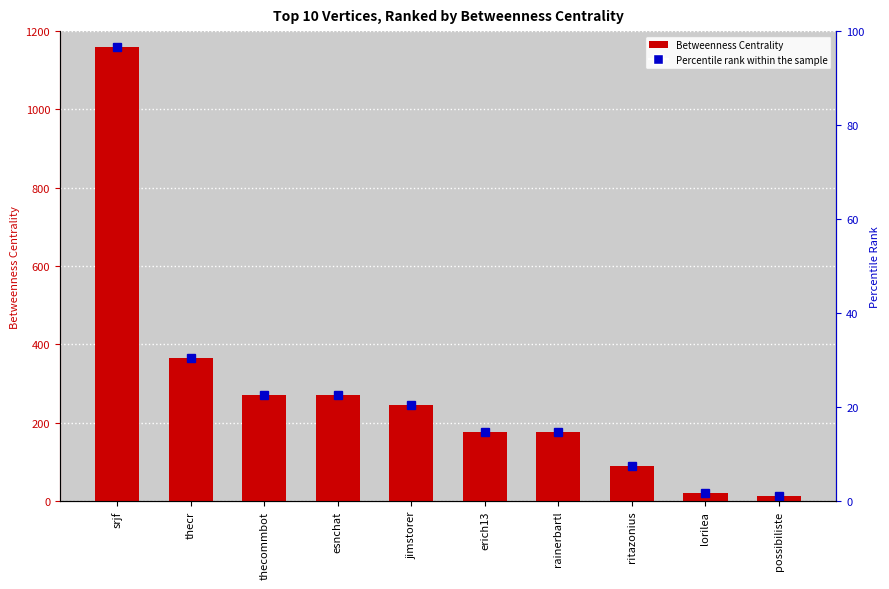

What is the value of the 7th bar from the left?

175.4